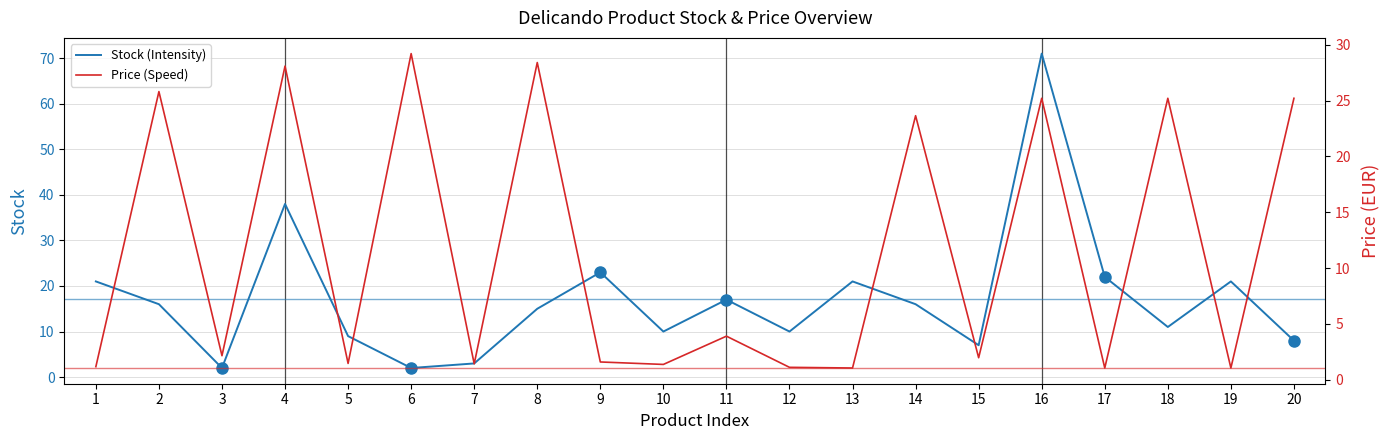

Rank the series by their maximum value, from lowest to highest.

Price (Speed), Stock (Intensity)